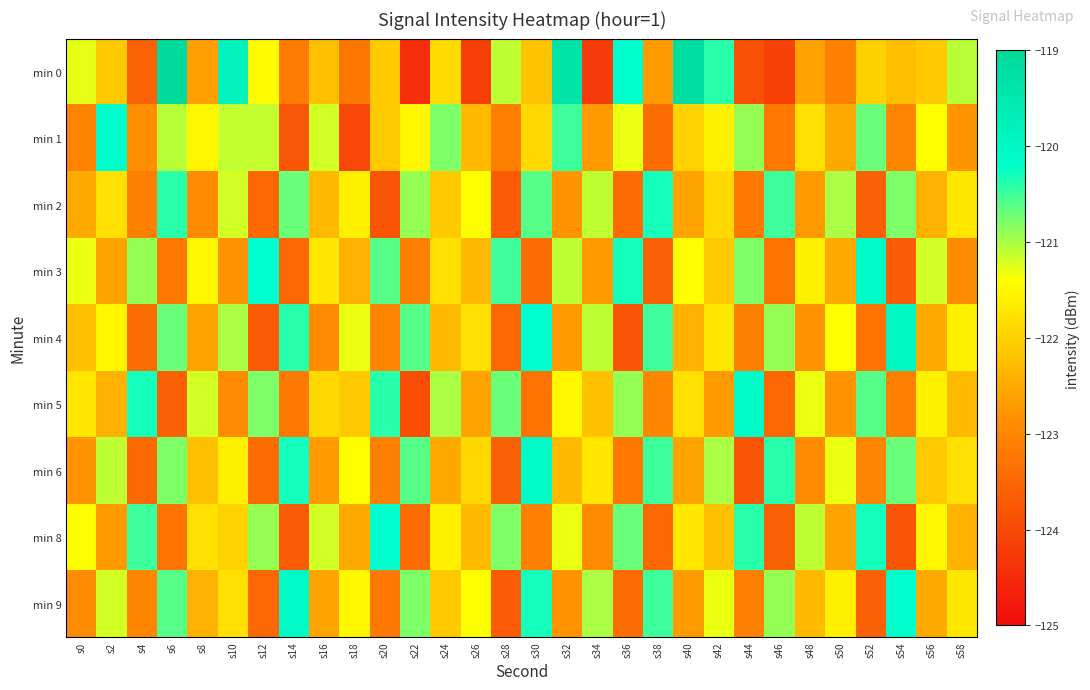

At s16, list the series in order from smallest to largest.

min 4, min 6, min 9, min 2, min 0, min 5, min 3, min 8, min 1